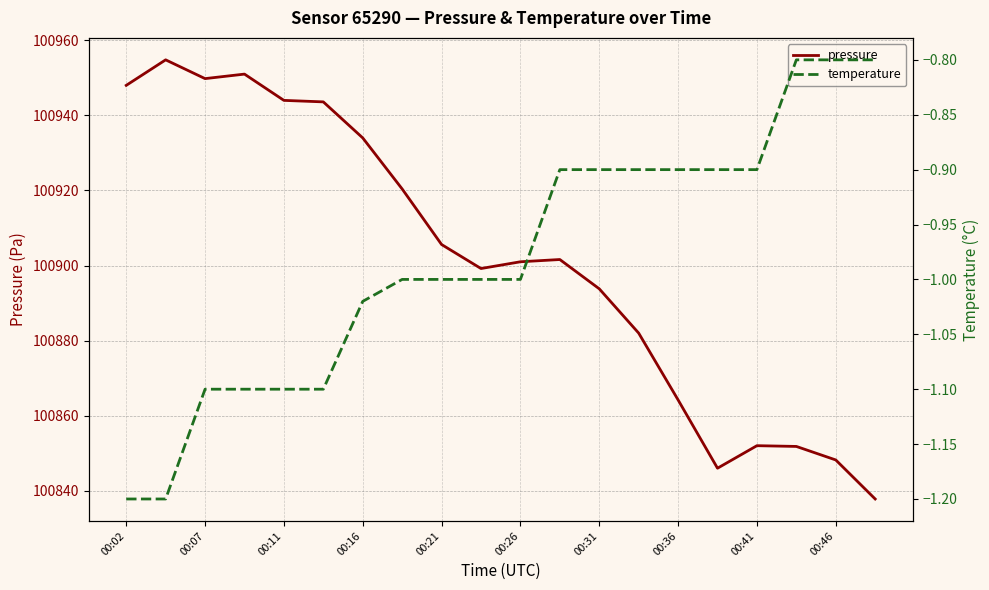

What is the value of the pressure point at the 2nd from the left?

100954.8